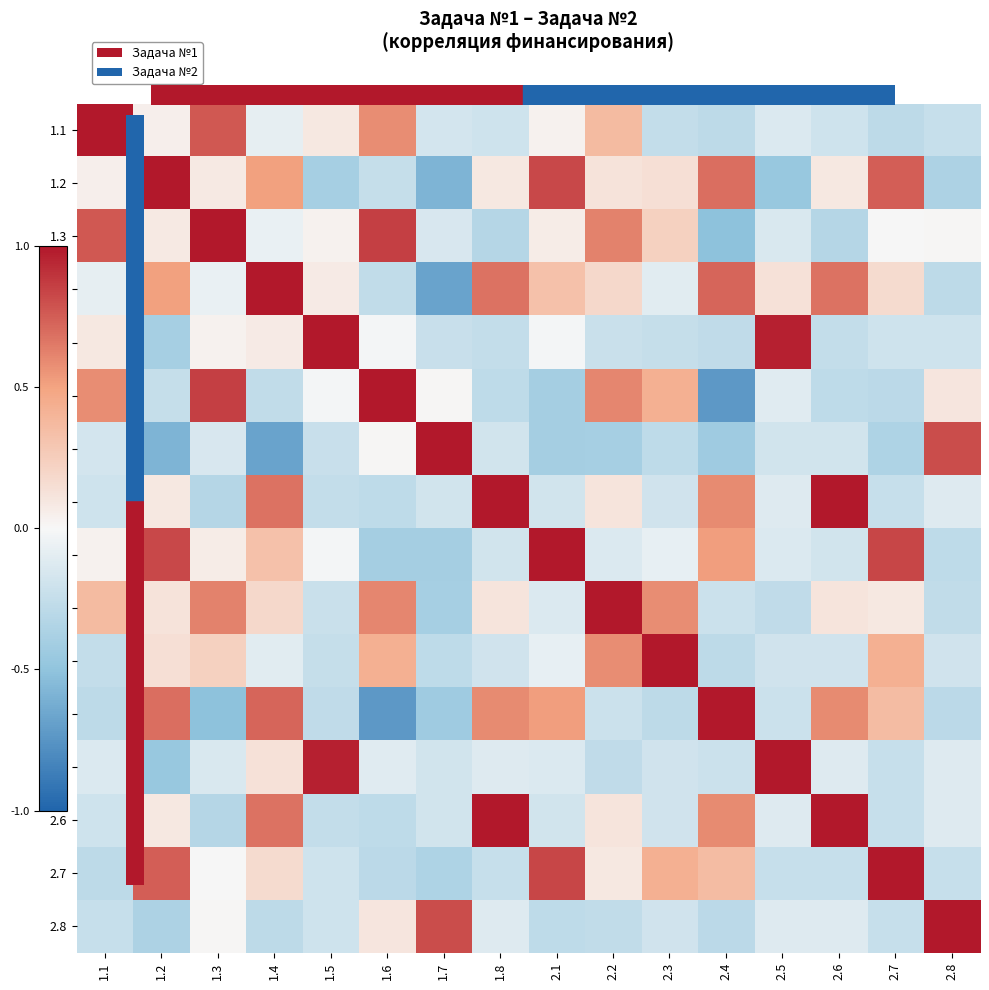

Reading right to left, extract all data points from this chart.

1.1: 2.8=-0.2	2.7=-0.3	2.6=-0.2	2.5=-0.1	2.4=-0.3	2.3=-0.3	2.2=0.4	2.1=0.0	1.8=-0.2	1.7=-0.2	1.6=0.6	1.5=0.1	1.4=-0.1	1.3=0.8	1.2=0.1	1.1=1.0
1.2: 2.8=-0.4	2.7=0.7	2.6=0.1	2.5=-0.5	2.4=0.7	2.3=0.1	2.2=0.1	2.1=0.8	1.8=0.1	1.7=-0.6	1.6=-0.2	1.5=-0.4	1.4=0.5	1.3=0.1	1.2=1.0	1.1=0.1
1.3: 2.8=0.0	2.7=-0.0	2.6=-0.3	2.5=-0.1	2.4=-0.5	2.3=0.2	2.2=0.6	2.1=0.1	1.8=-0.3	1.7=-0.1	1.6=0.9	1.5=0.0	1.4=-0.1	1.3=1.0	1.2=0.1	1.1=0.8
1.4: 2.8=-0.3	2.7=0.2	2.6=0.7	2.5=0.1	2.4=0.7	2.3=-0.1	2.2=0.2	2.1=0.3	1.8=0.7	1.7=-0.7	1.6=-0.3	1.5=0.1	1.4=1.0	1.3=-0.1	1.2=0.5	1.1=-0.1
1.5: 2.8=-0.2	2.7=-0.2	2.6=-0.3	2.5=1.0	2.4=-0.3	2.3=-0.2	2.2=-0.2	2.1=-0.0	1.8=-0.3	1.7=-0.2	1.6=-0.0	1.5=1.0	1.4=0.1	1.3=0.0	1.2=-0.4	1.1=0.1
1.6: 2.8=0.1	2.7=-0.3	2.6=-0.3	2.5=-0.1	2.4=-0.7	2.3=0.4	2.2=0.6	2.1=-0.4	1.8=-0.3	1.7=0.0	1.6=1.0	1.5=-0.0	1.4=-0.3	1.3=0.9	1.2=-0.2	1.1=0.6
1.7: 2.8=0.8	2.7=-0.4	2.6=-0.2	2.5=-0.2	2.4=-0.4	2.3=-0.3	2.2=-0.4	2.1=-0.4	1.8=-0.2	1.7=1.0	1.6=0.0	1.5=-0.2	1.4=-0.7	1.3=-0.1	1.2=-0.6	1.1=-0.2
1.8: 2.8=-0.1	2.7=-0.2	2.6=1.0	2.5=-0.1	2.4=0.6	2.3=-0.2	2.2=0.1	2.1=-0.2	1.8=1.0	1.7=-0.2	1.6=-0.3	1.5=-0.3	1.4=0.7	1.3=-0.3	1.2=0.1	1.1=-0.2
2.1: 2.8=-0.3	2.7=0.8	2.6=-0.2	2.5=-0.1	2.4=0.5	2.3=-0.1	2.2=-0.1	2.1=1.0	1.8=-0.2	1.7=-0.4	1.6=-0.4	1.5=-0.0	1.4=0.3	1.3=0.1	1.2=0.8	1.1=0.0
2.2: 2.8=-0.3	2.7=0.1	2.6=0.1	2.5=-0.3	2.4=-0.2	2.3=0.6	2.2=1.0	2.1=-0.1	1.8=0.1	1.7=-0.4	1.6=0.6	1.5=-0.2	1.4=0.2	1.3=0.6	1.2=0.1	1.1=0.4
2.3: 2.8=-0.2	2.7=0.4	2.6=-0.2	2.5=-0.2	2.4=-0.3	2.3=1.0	2.2=0.6	2.1=-0.1	1.8=-0.2	1.7=-0.3	1.6=0.4	1.5=-0.2	1.4=-0.1	1.3=0.2	1.2=0.1	1.1=-0.3
2.4: 2.8=-0.3	2.7=0.4	2.6=0.6	2.5=-0.2	2.4=1.0	2.3=-0.3	2.2=-0.2	2.1=0.5	1.8=0.6	1.7=-0.4	1.6=-0.7	1.5=-0.3	1.4=0.7	1.3=-0.5	1.2=0.7	1.1=-0.3
2.5: 2.8=-0.1	2.7=-0.2	2.6=-0.1	2.5=1.0	2.4=-0.2	2.3=-0.2	2.2=-0.3	2.1=-0.1	1.8=-0.1	1.7=-0.2	1.6=-0.1	1.5=1.0	1.4=0.1	1.3=-0.1	1.2=-0.5	1.1=-0.1
2.6: 2.8=-0.1	2.7=-0.2	2.6=1.0	2.5=-0.1	2.4=0.6	2.3=-0.2	2.2=0.1	2.1=-0.2	1.8=1.0	1.7=-0.2	1.6=-0.3	1.5=-0.3	1.4=0.7	1.3=-0.3	1.2=0.1	1.1=-0.2
2.7: 2.8=-0.2	2.7=1.0	2.6=-0.2	2.5=-0.2	2.4=0.4	2.3=0.4	2.2=0.1	2.1=0.8	1.8=-0.2	1.7=-0.4	1.6=-0.3	1.5=-0.2	1.4=0.2	1.3=-0.0	1.2=0.7	1.1=-0.3
2.8: 2.8=1.0	2.7=-0.2	2.6=-0.1	2.5=-0.1	2.4=-0.3	2.3=-0.2	2.2=-0.3	2.1=-0.3	1.8=-0.1	1.7=0.8	1.6=0.1	1.5=-0.2	1.4=-0.3	1.3=0.0	1.2=-0.4	1.1=-0.2